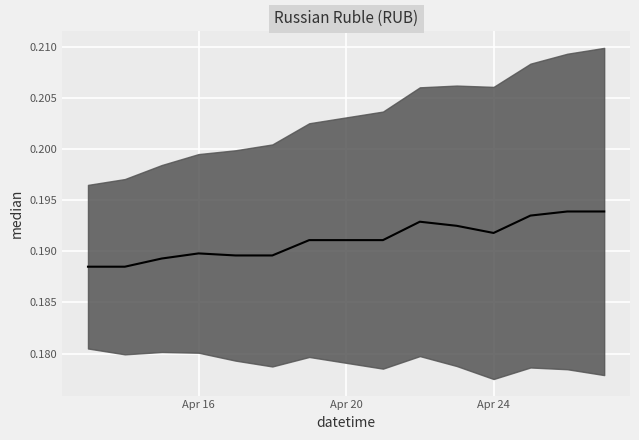

Where is the first local maximum?

Apr 16